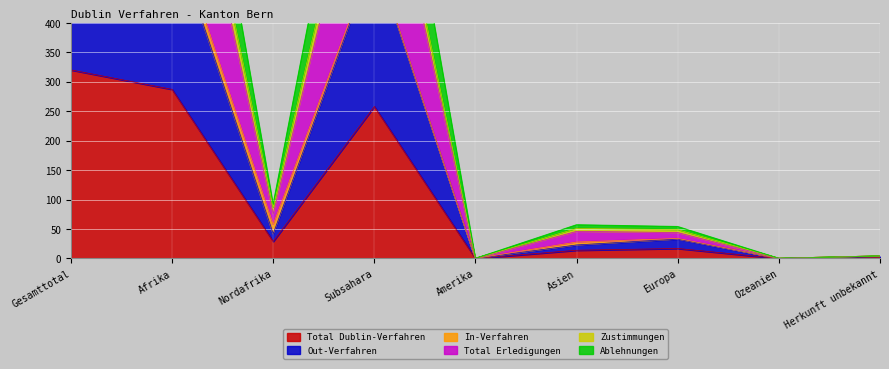

How many interior local peaks does the Total Dublin-Verfahren series have?

2